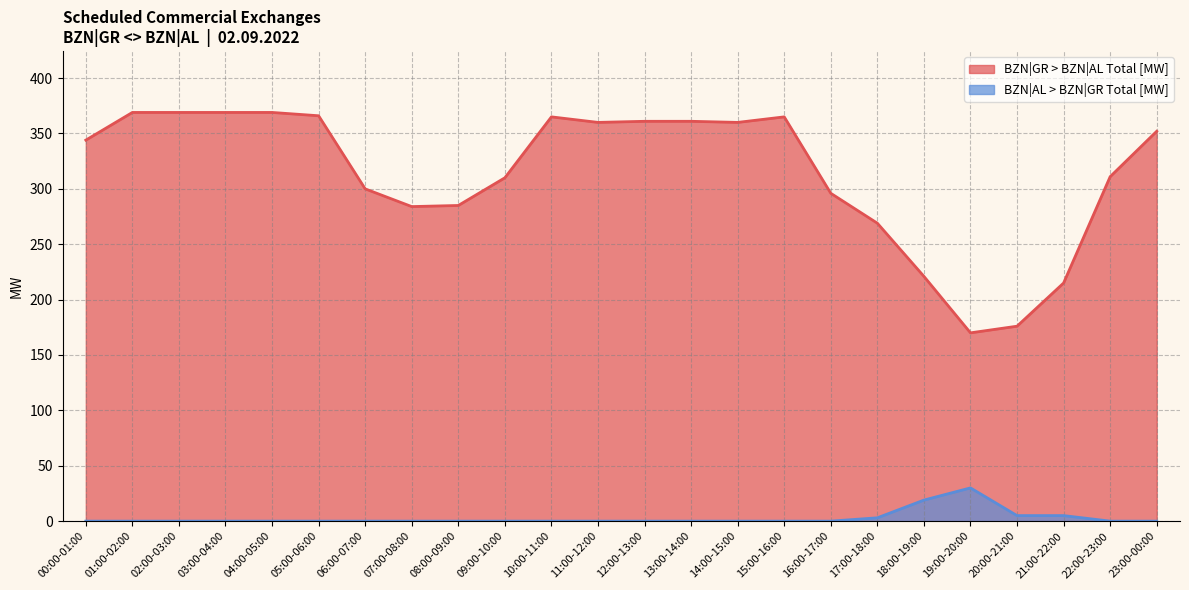

What is the total value across all series at 19:00-20:00?

200